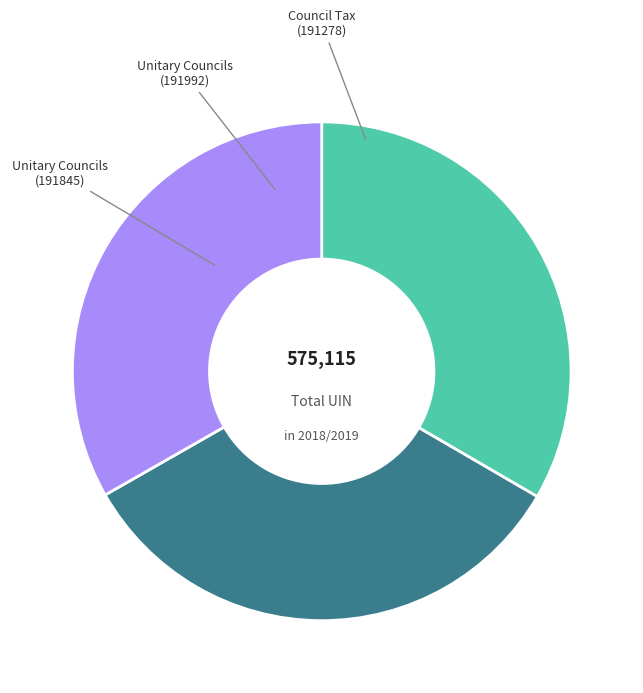

Is there a majority slice in this chart?

No